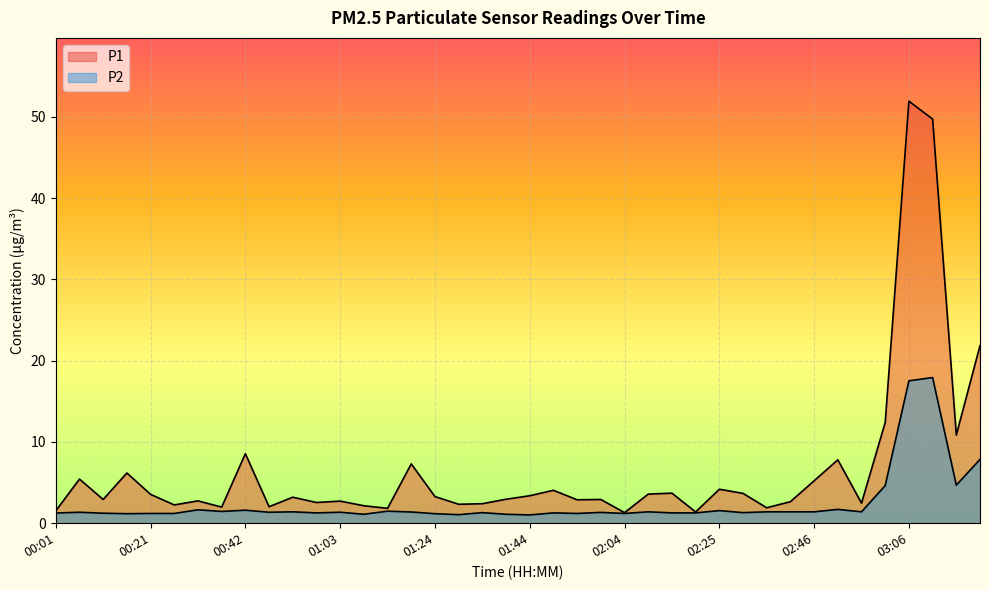

How many categories are shown in the chart?

40